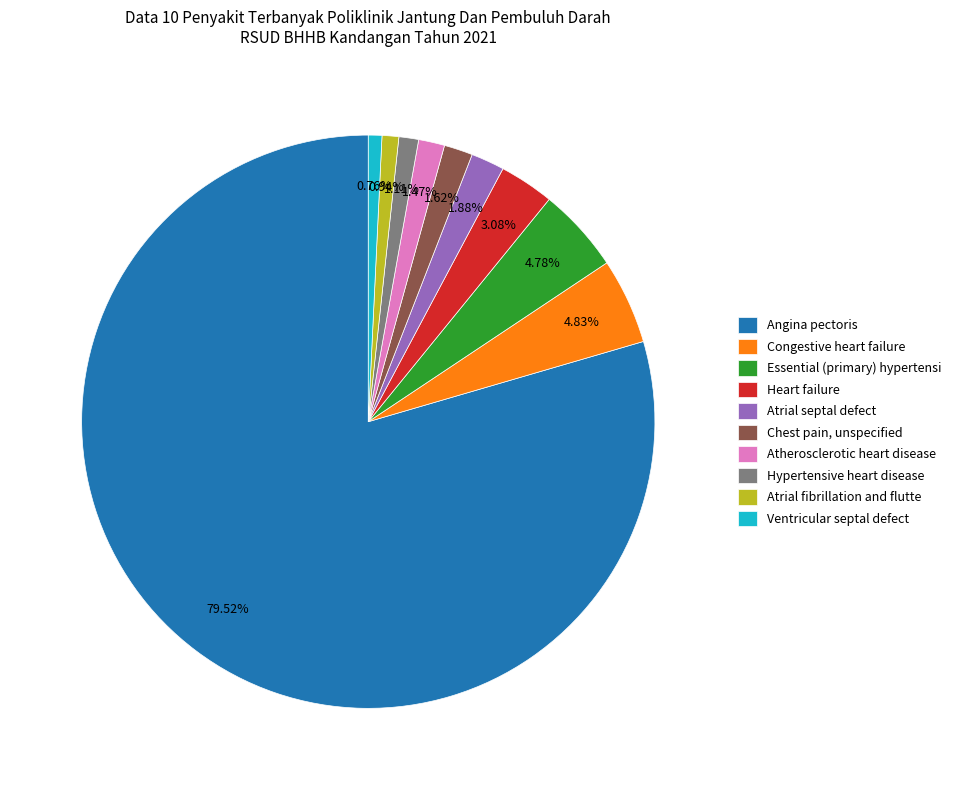

True or false: Atherosclerotic heart disease accounts for 10% of the total.

False